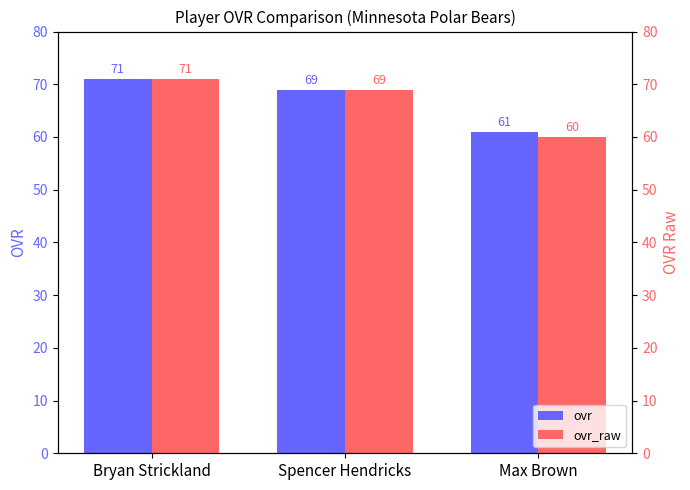

At which category is the sum across all series the highest?

Bryan Strickland